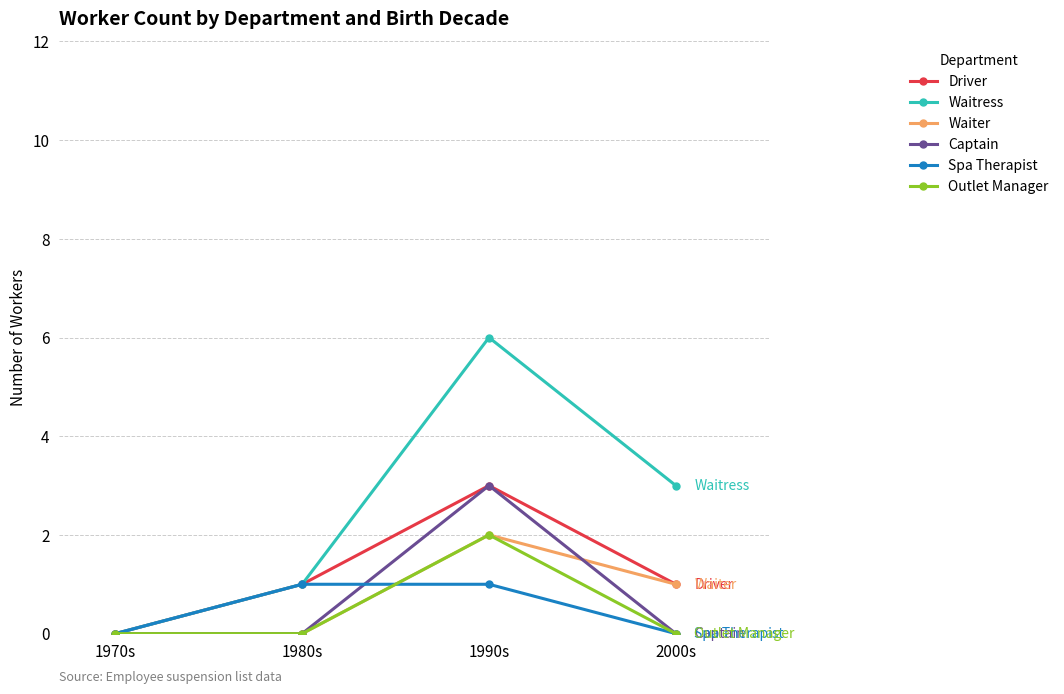

True or false: Waitress has more than 0 interior local peaks.

True